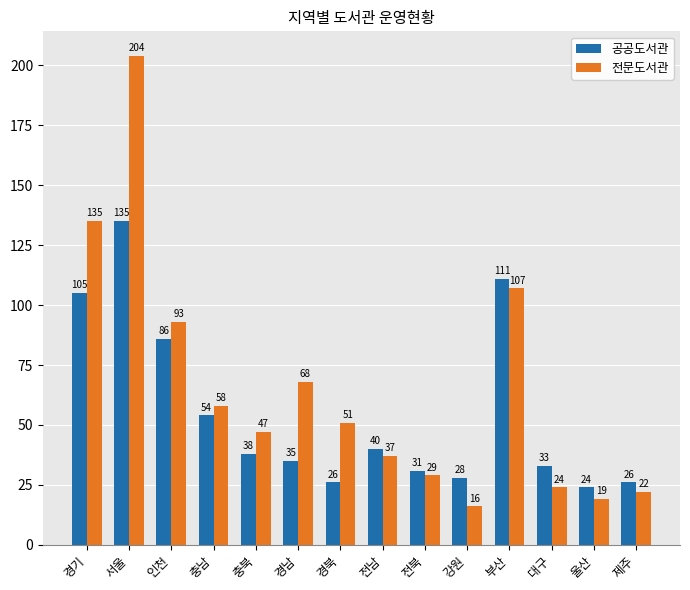

Is it true that 전문도서관 equals 51 at 경북?

True